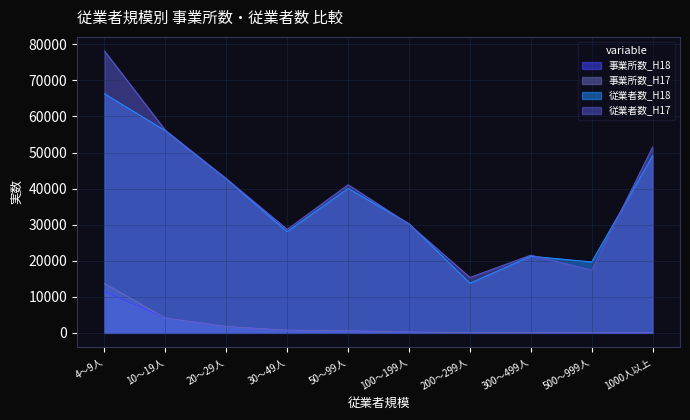

Count the number of categories in the chart.

10